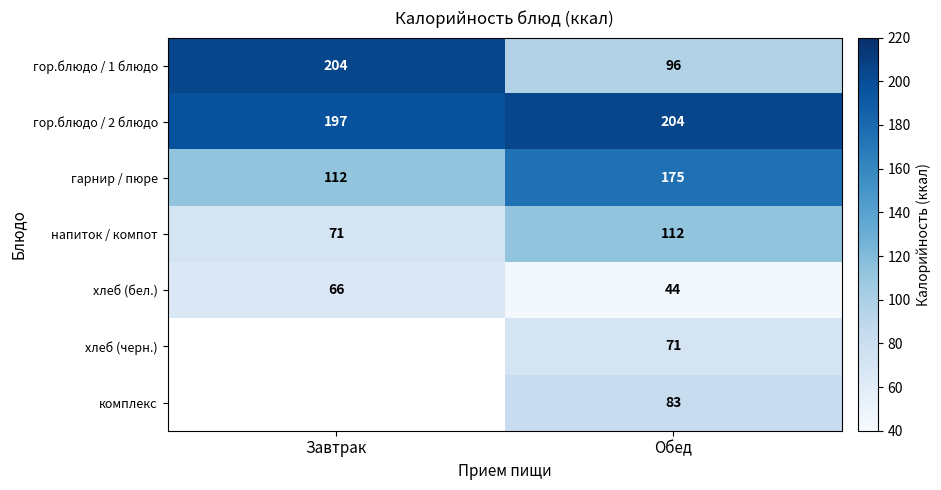

Is the value of комплекс at Обед greater than the value of напиток / компот at Обед?

No